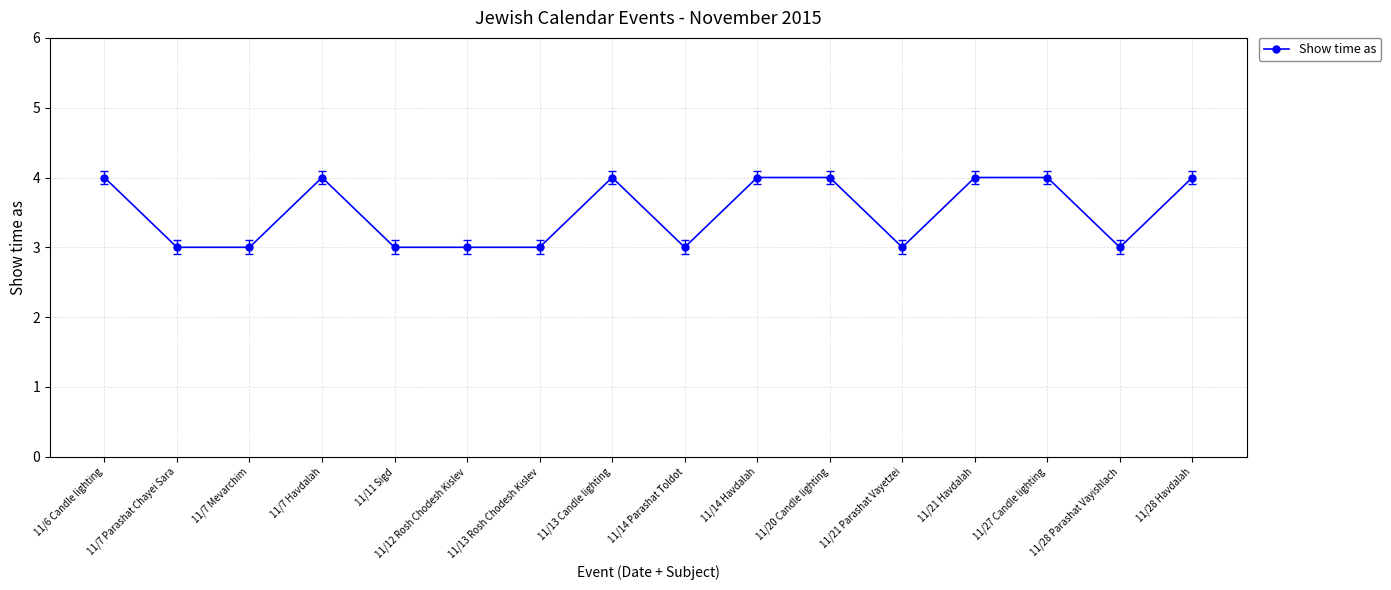

Reading left to right, list all the values displayed in this chart.

4	3	3	4	3	3	3	4	3	4	4	3	4	4	3	4